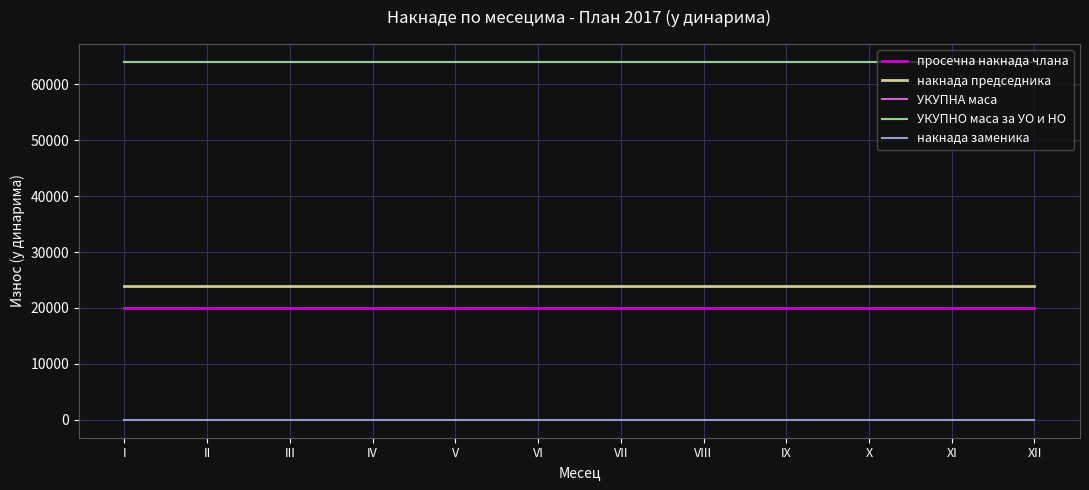

True or false: накнада заменика and накнада председника intersect in this chart.

False